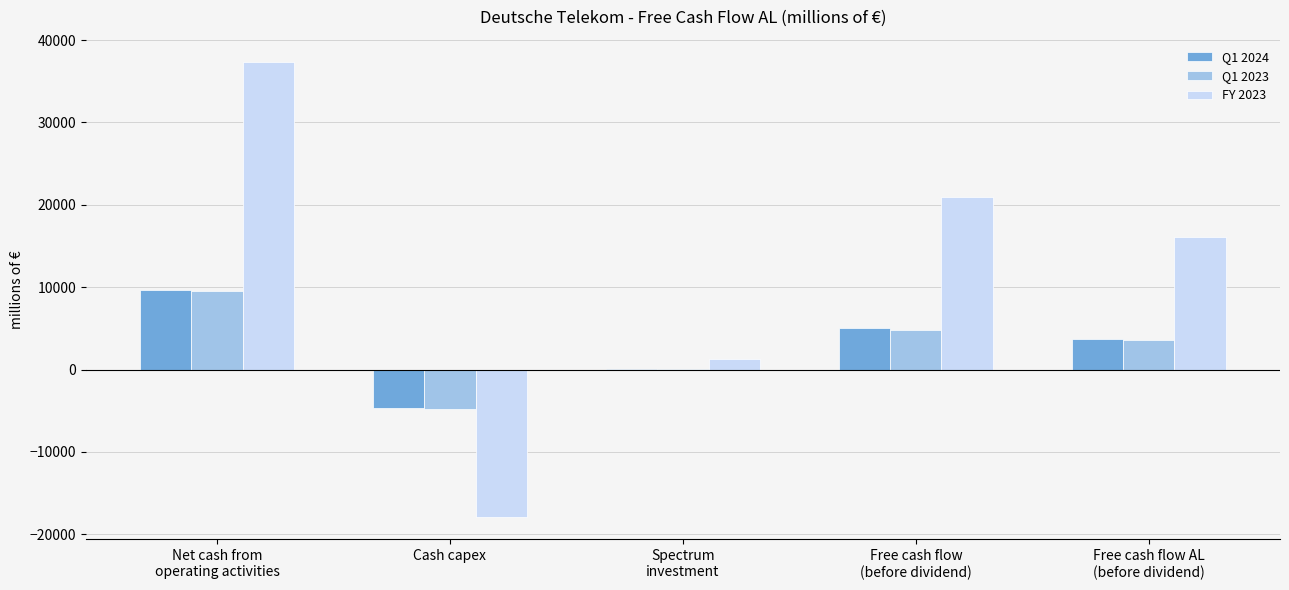

What is the greatest value displayed?

37298